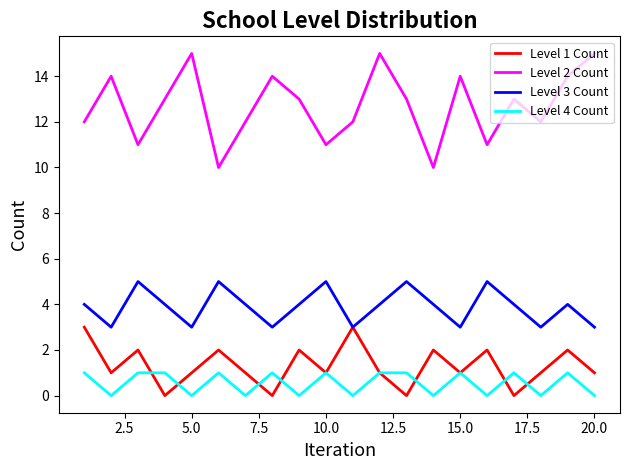

Is this an area chart (filled region under the line)?

No